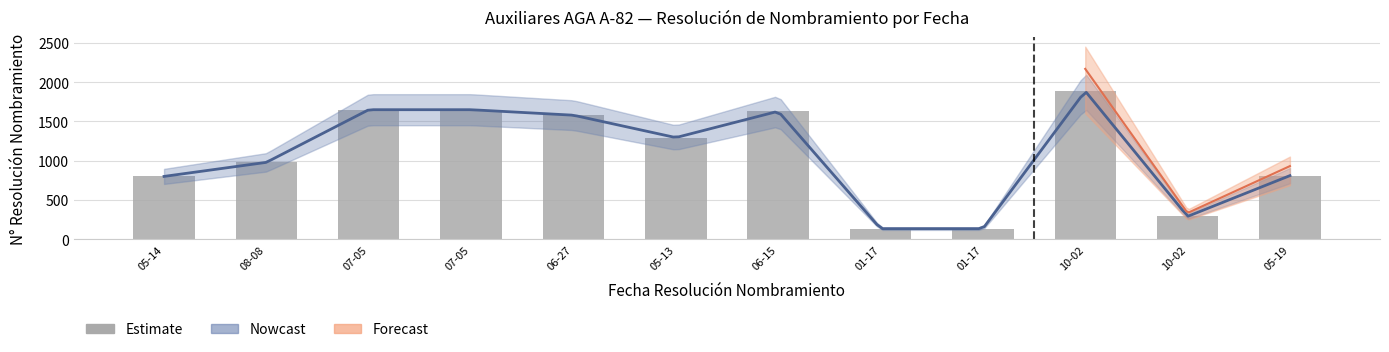

What is the difference between the values at 06-15 and 06-27?

50